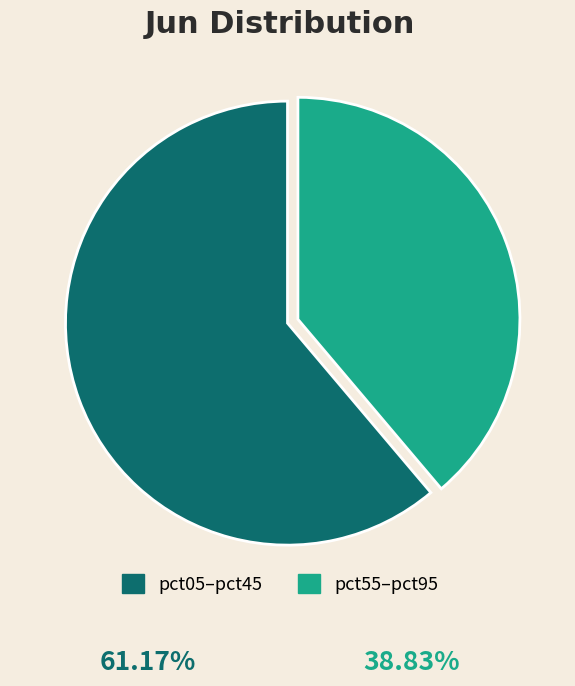

Rank the categories by value from lowest to highest.

pct55–pct95, pct05–pct45